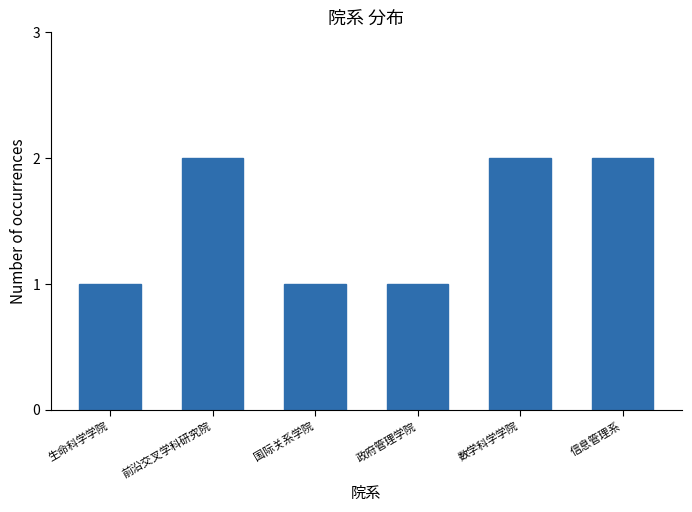

The chart shows a value of 2 at 信息管理系. True or false?

True